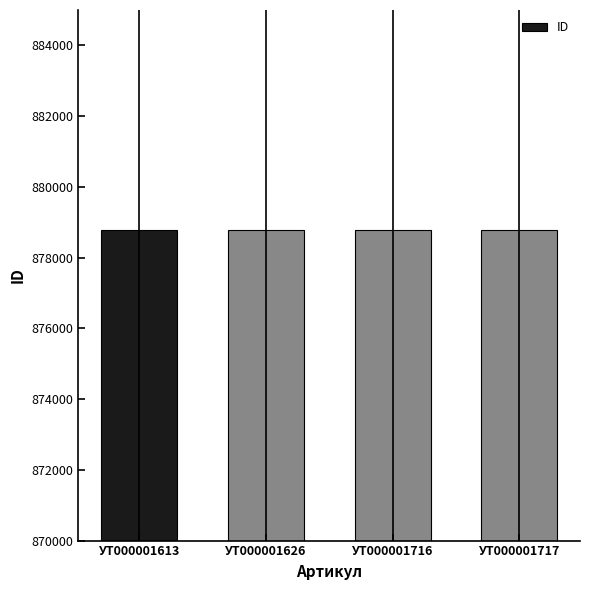

Is it true that the value at УТ000001613 is 878767?

True